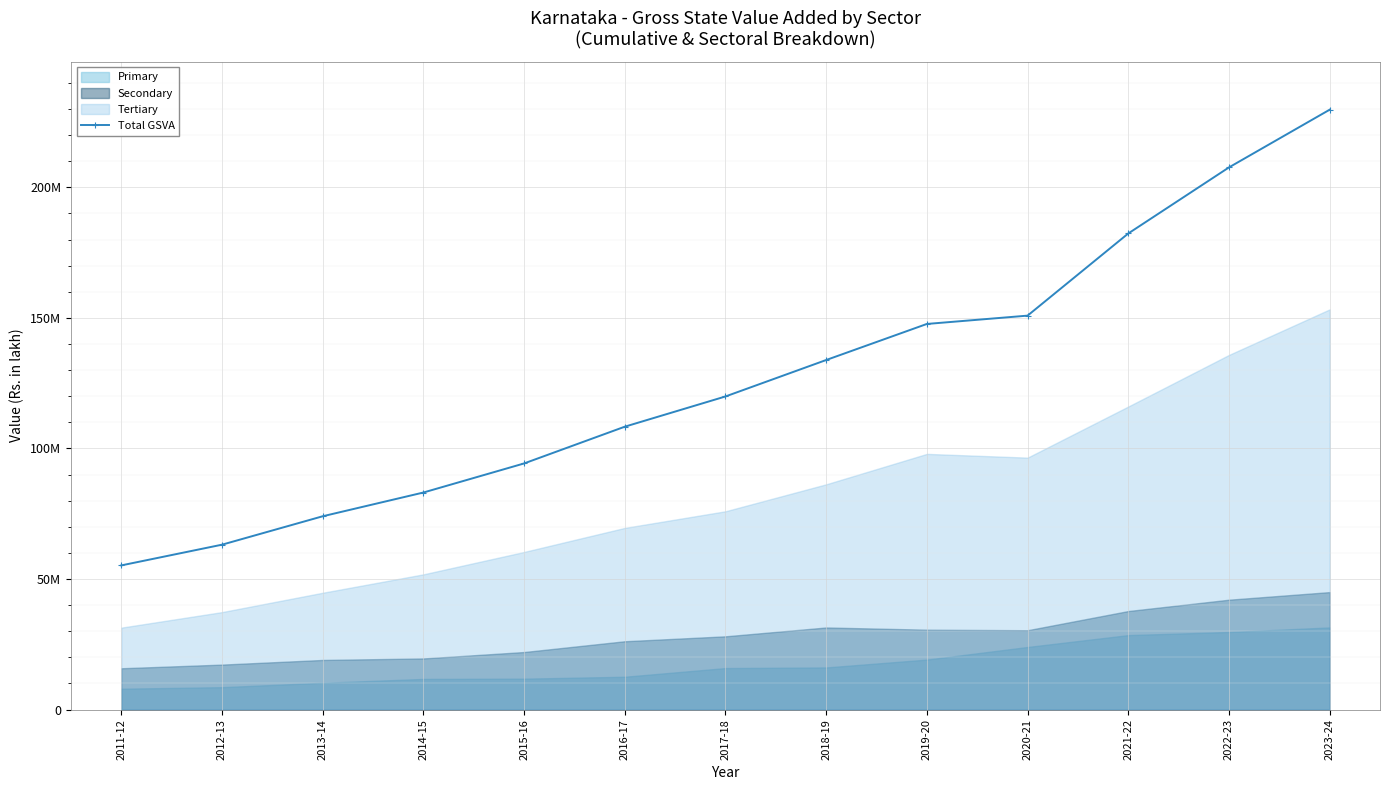

What is the value of the 13th point from the left?

229729645.8